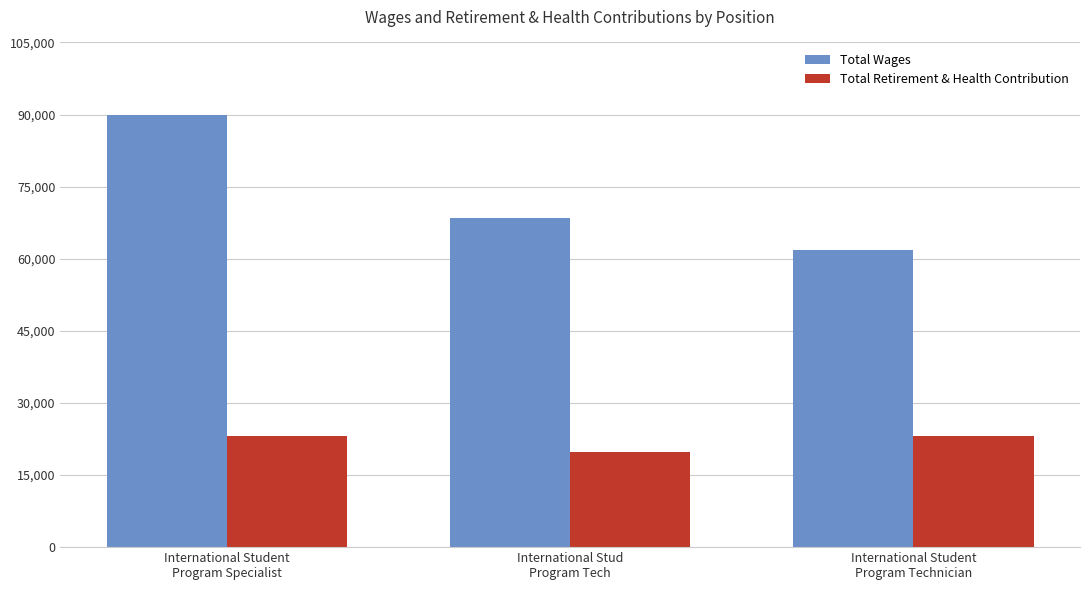

Count the number of data series in this chart.

2